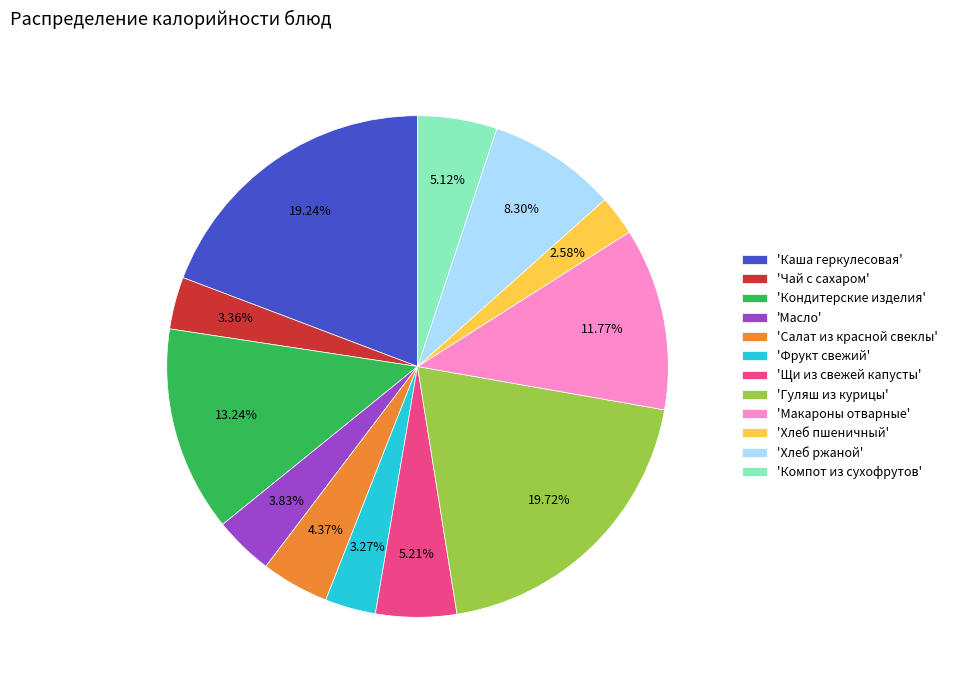

Does any single category account for the majority?

No